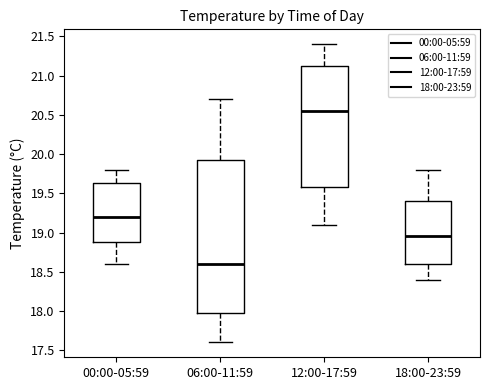

Where does the upper whisker of the box for 06:00-11:59 end on the y-axis? The values are not printed on the chart, so give them approximately, as read against the axis.

20.70